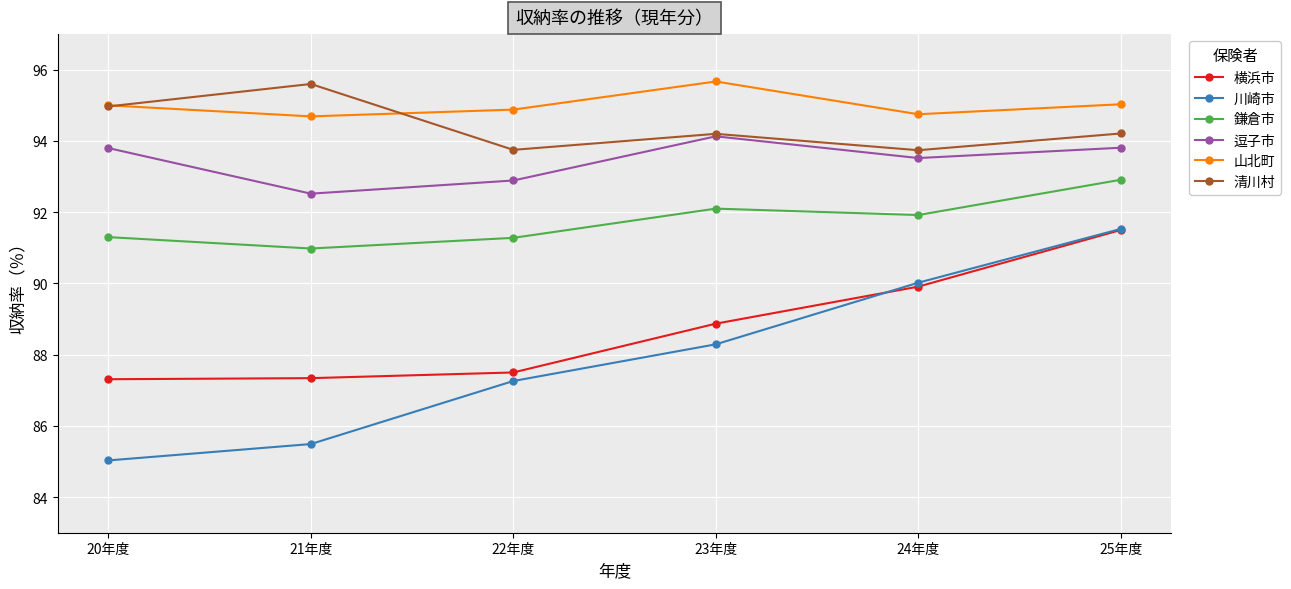

Does the chart display data point markers on the line(s)?

Yes